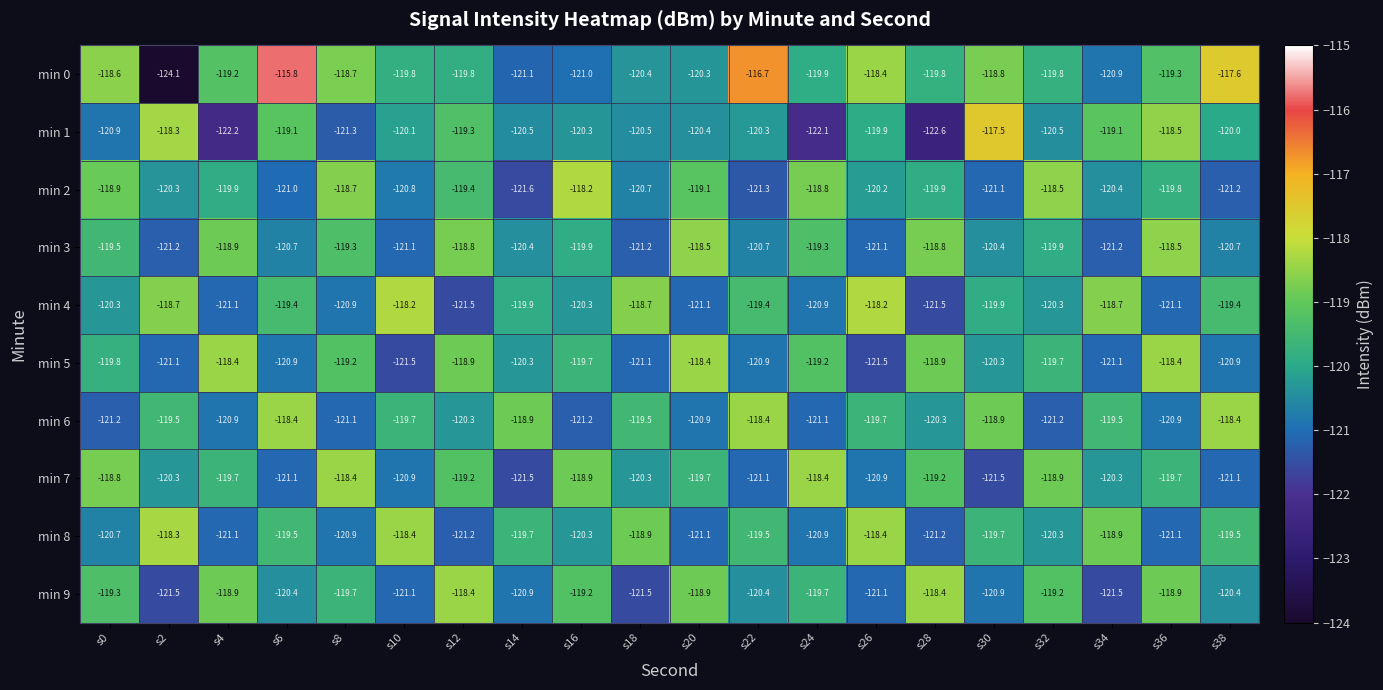

What is the total value across all series at s34?

-1201.6